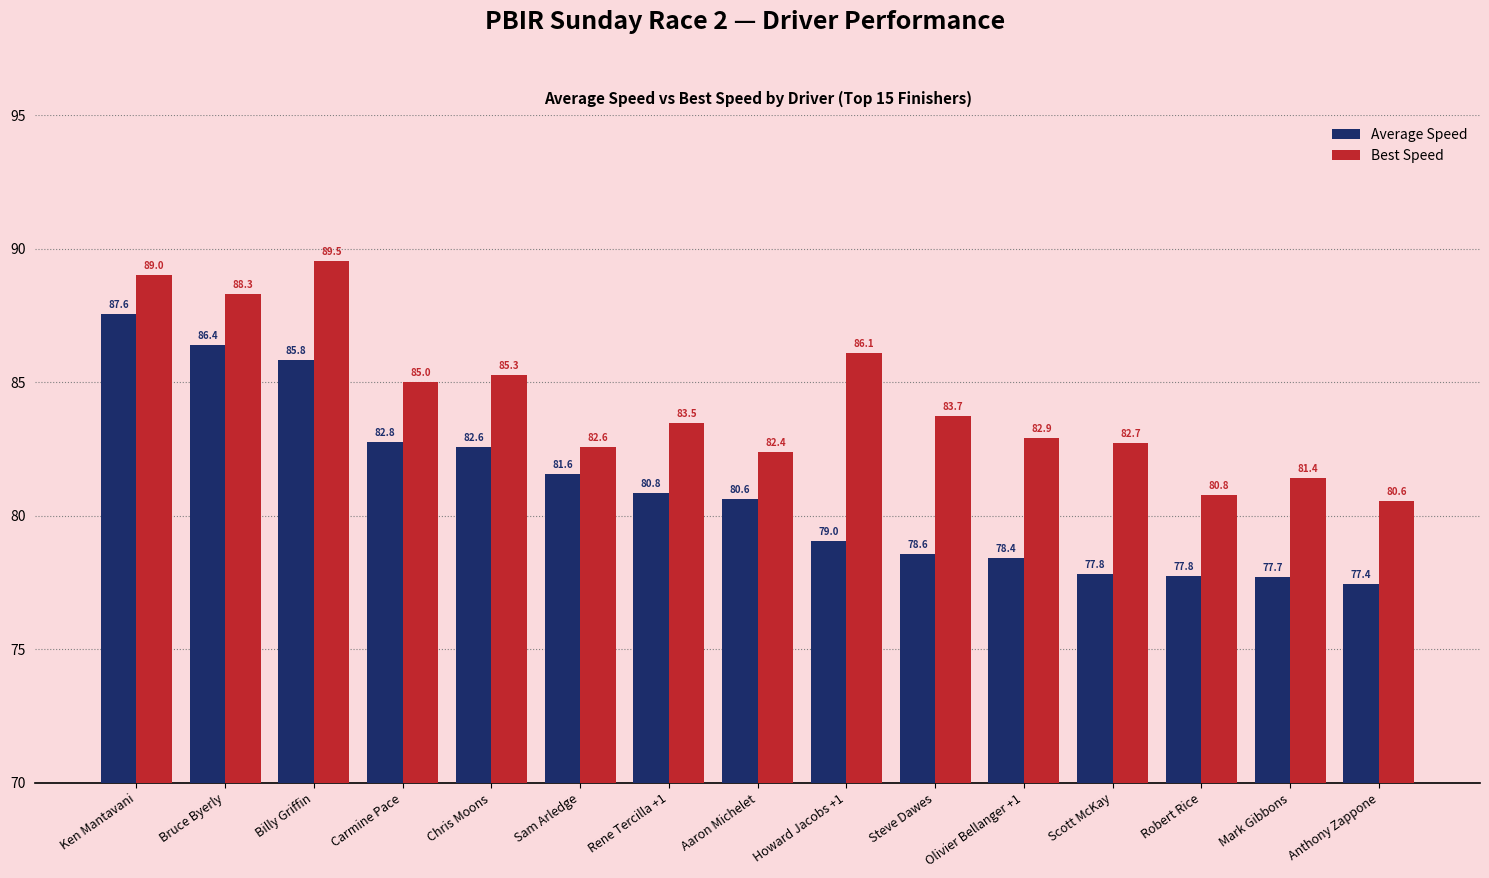

Where does the Average Speed series first go above 80?

Ken Mantavani